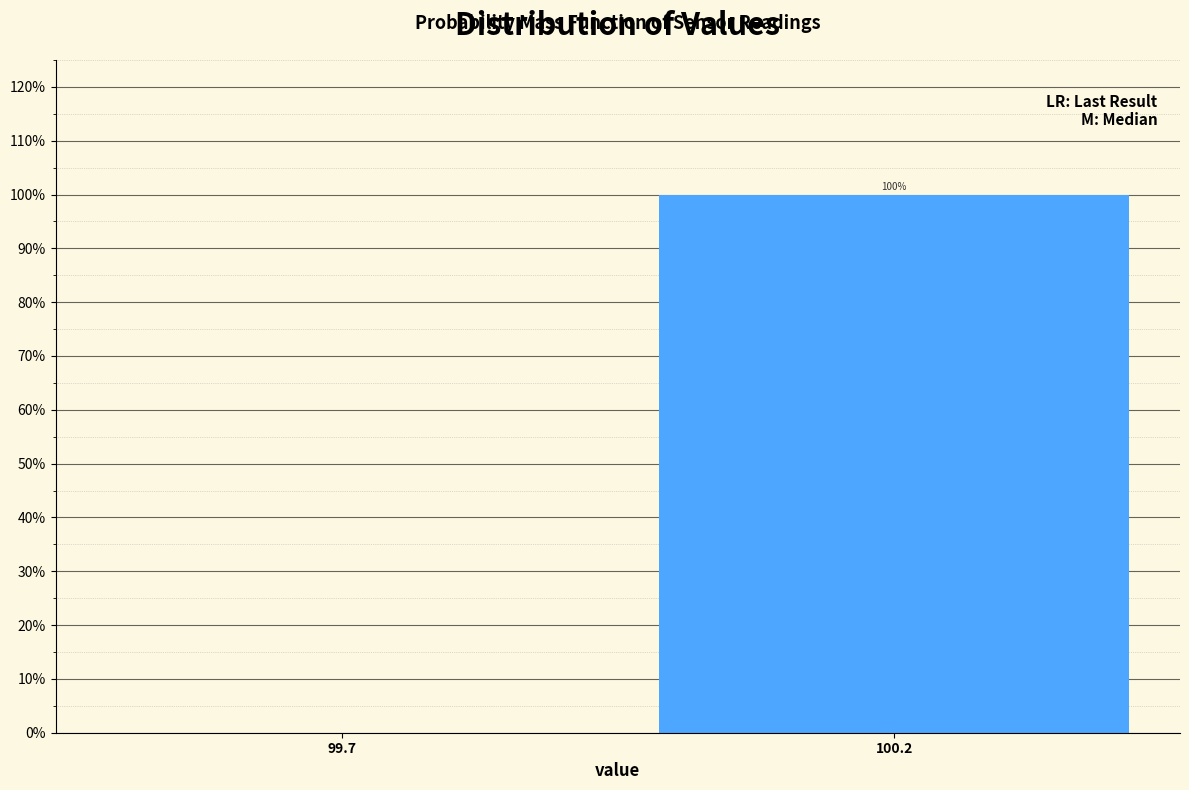

Reading left to right, what are all the values shown in this chart?

99.7=0	100.2=100